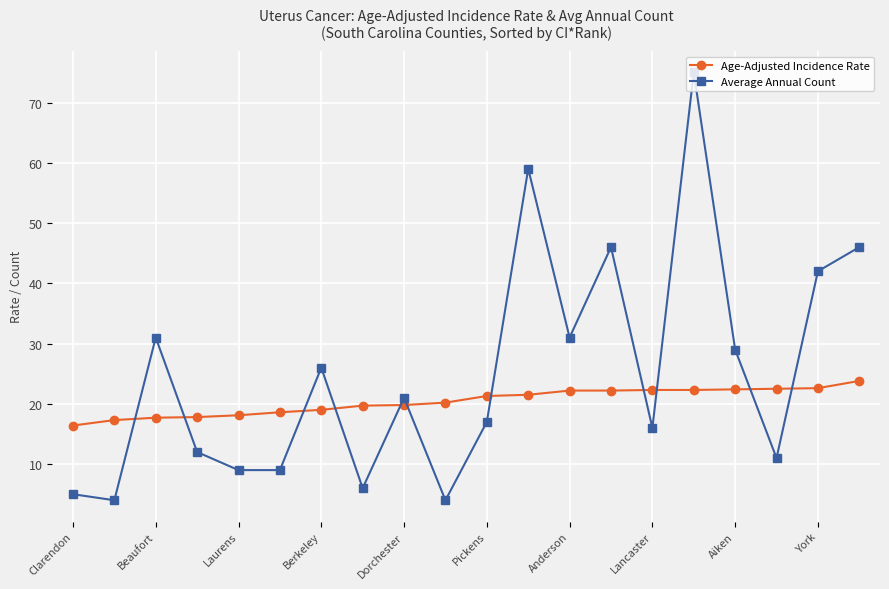

After their last crossing, which series has the higher values: Age-Adjusted Incidence Rate or Average Annual Count?

Average Annual Count